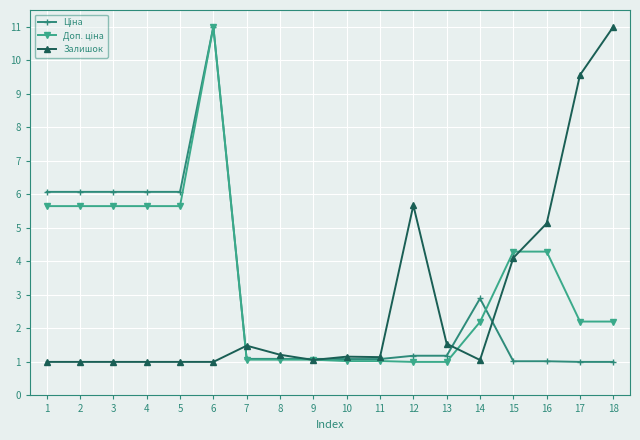

At which category is the sum across all series the highest?

6